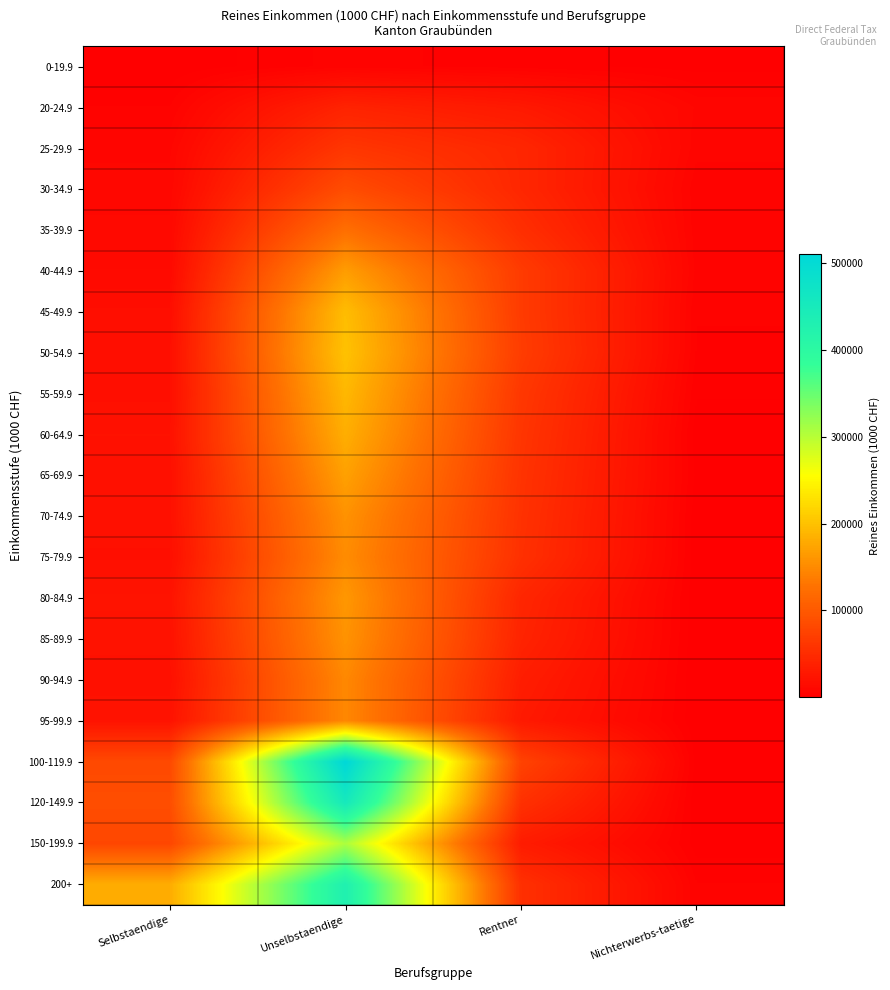

At how many categories does at least one series exceed 12133?

3